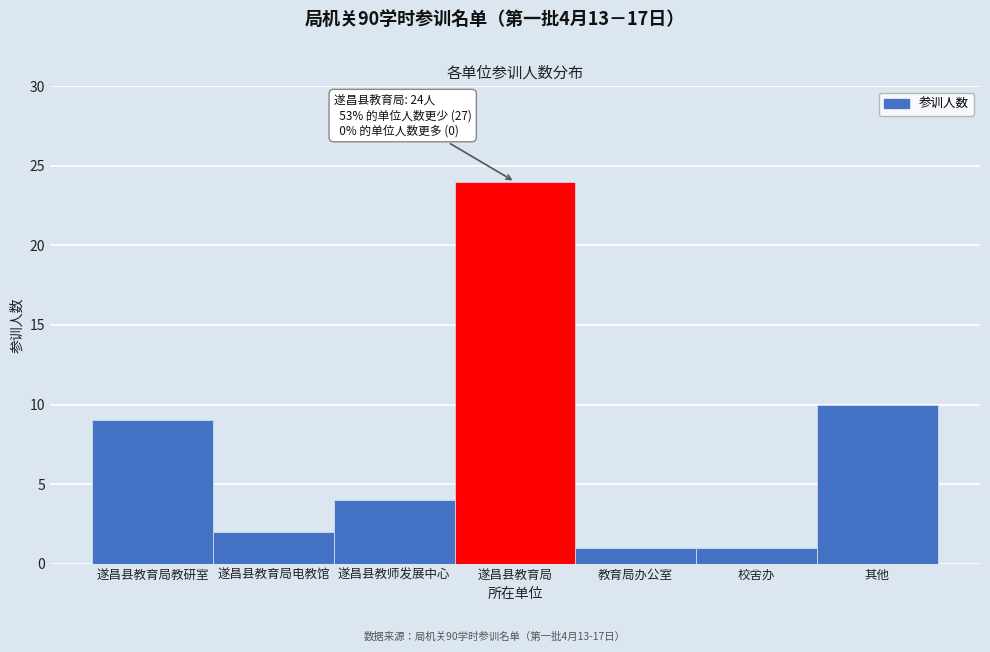

Reading left to right, list all the values displayed in this chart.

9	2	4	24	1	1	10